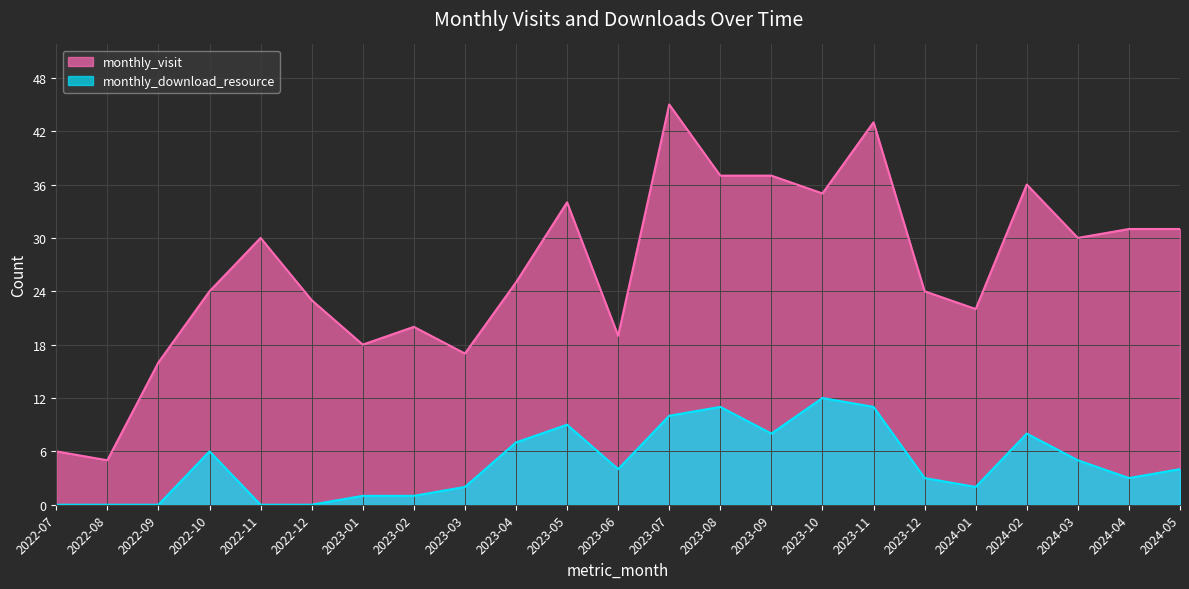

The value of monthly_download_resource at 2023-04 is 7. True or false?

True